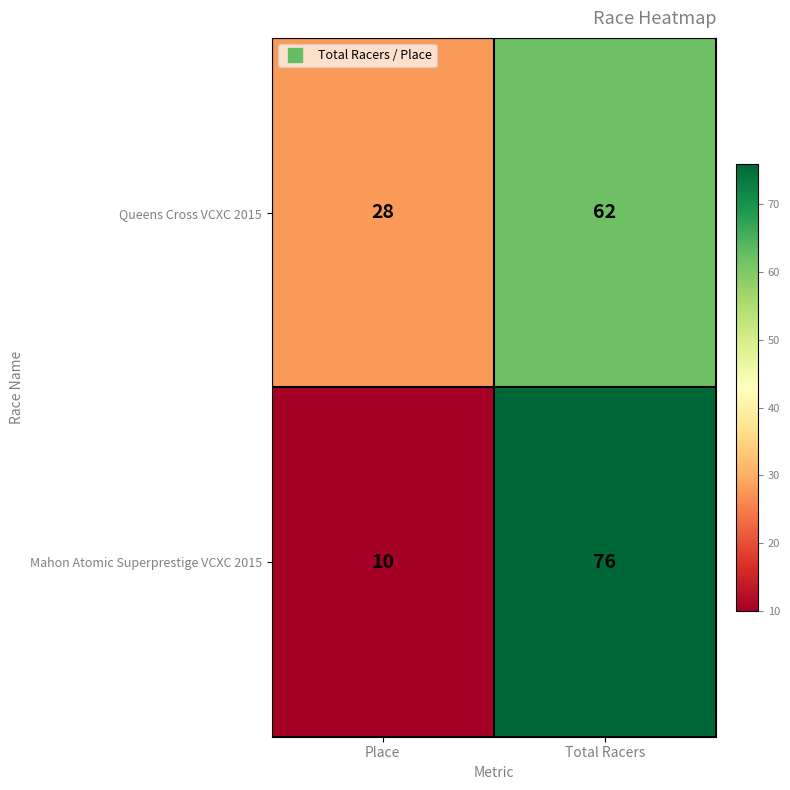

Where is Queens Cross VCXC 2015 nearest to the value 45?

Place